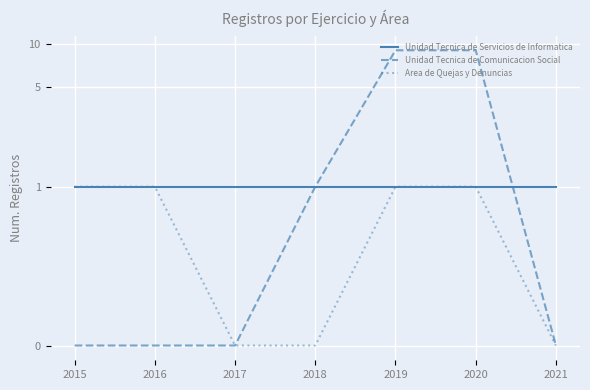

What is the sum of all Unidad Tecnica de Comunicacion Social values?

19